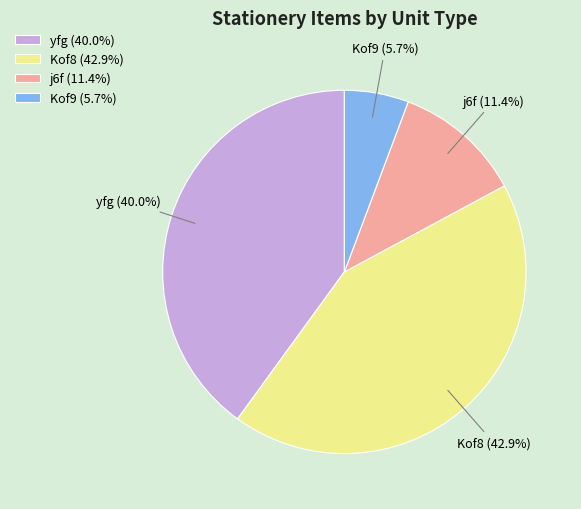

What is the smallest slice in the pie chart?

Kof9